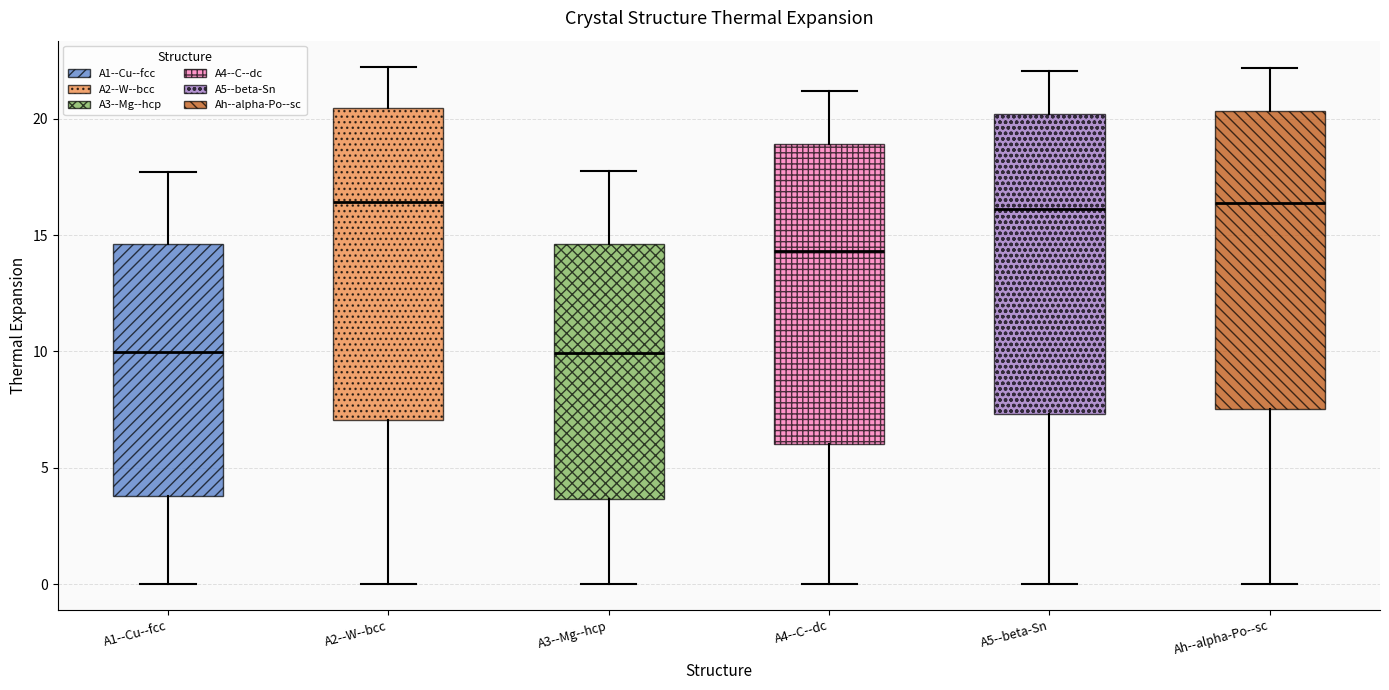

Where does the lower whisker of the box for Ah--alpha-Po--sc end on the y-axis? The values are not printed on the chart, so give them approximately, as read against the axis.

0.0